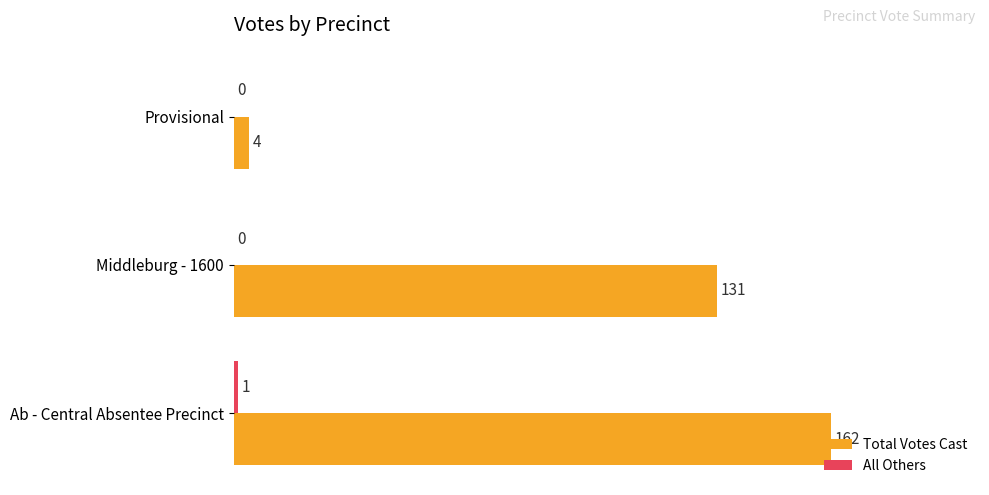

What is the maximum value shown in the chart?

162